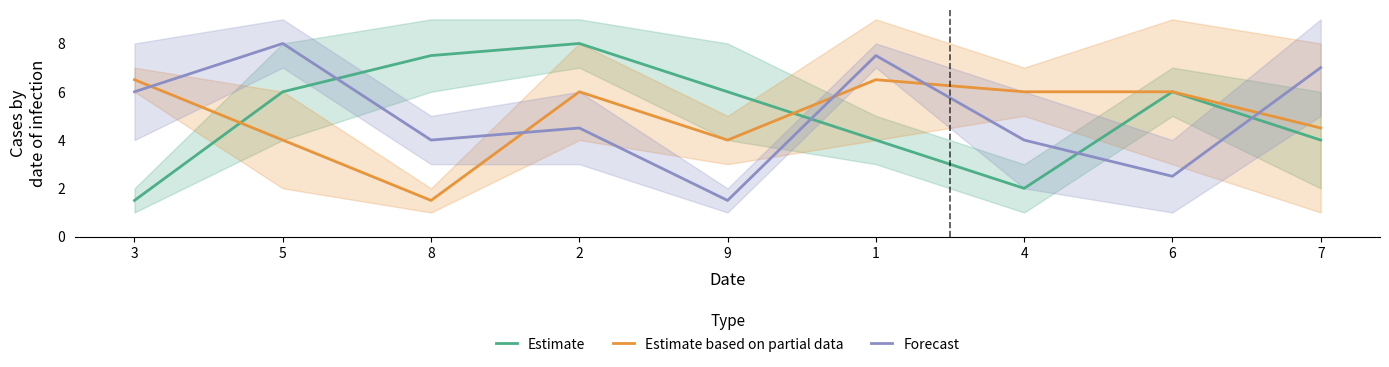

Between which two adjacent categories do Forecast and Estimate based on partial data first intersect?

3 and 5